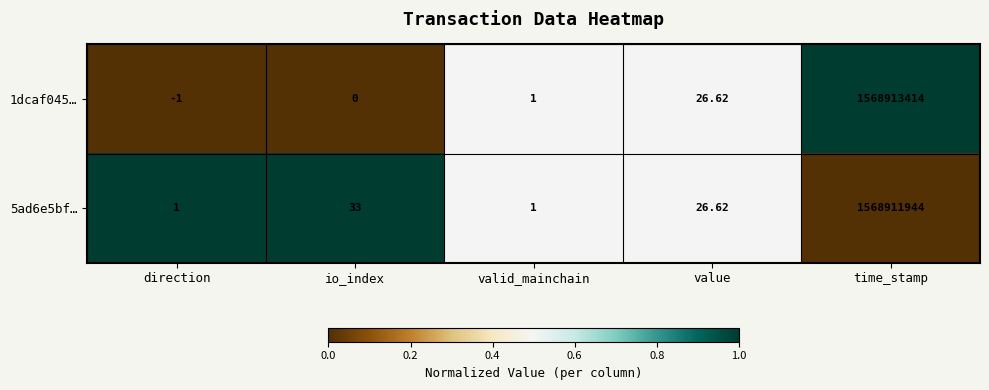

At which category is the sum across all series the highest?

time_stamp